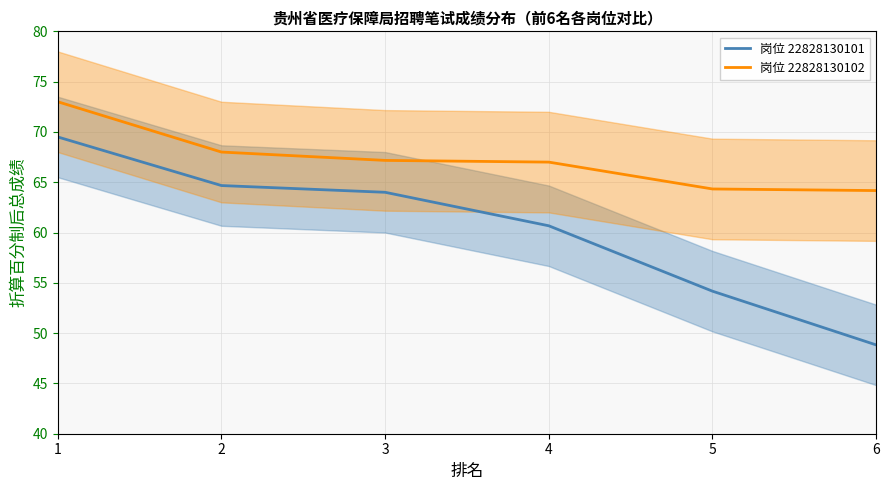

How many distinct data groups are displayed?

2